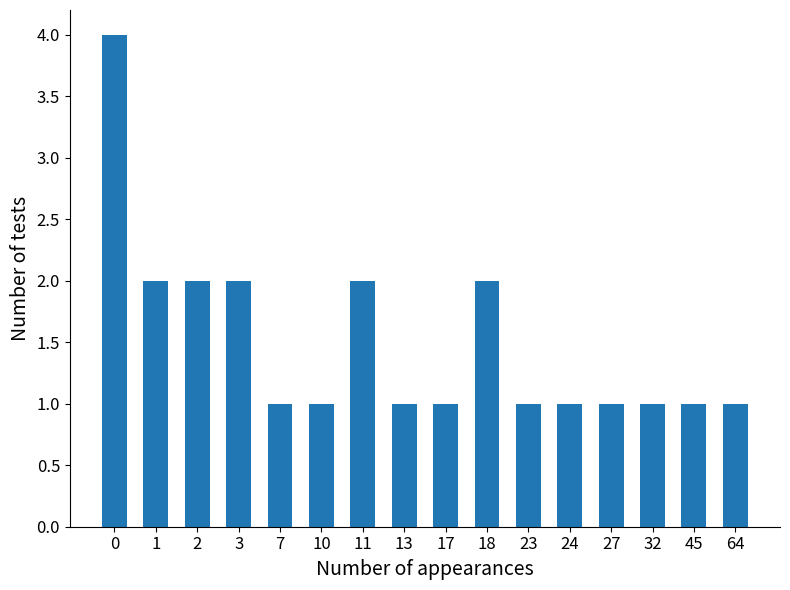

What is the ratio of the value at 3 to the value at 1?

1.0